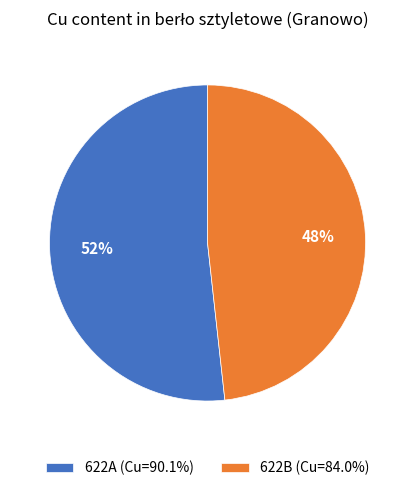

Which slice is the largest?

622A